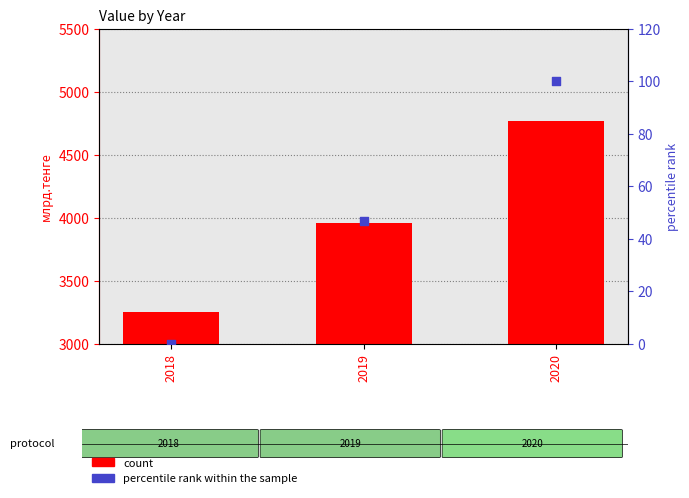

Which series has the widest spread of Y values?

count